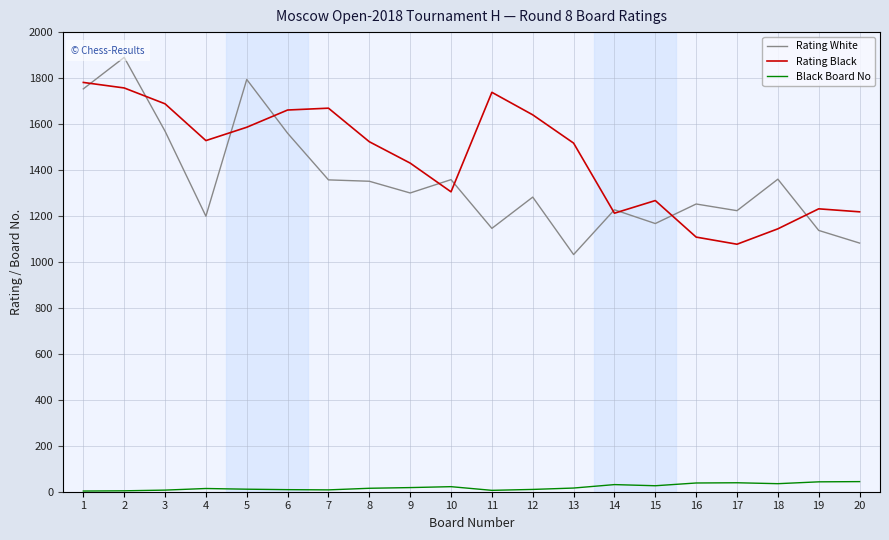

How many values in the Rating Black series are below 1523?

10